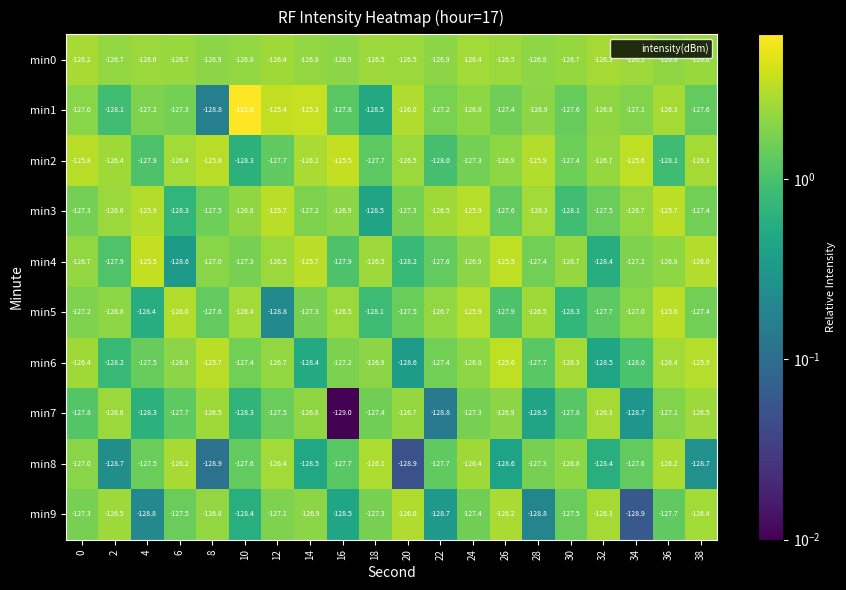

How many data points in min8 are less than -127?

13